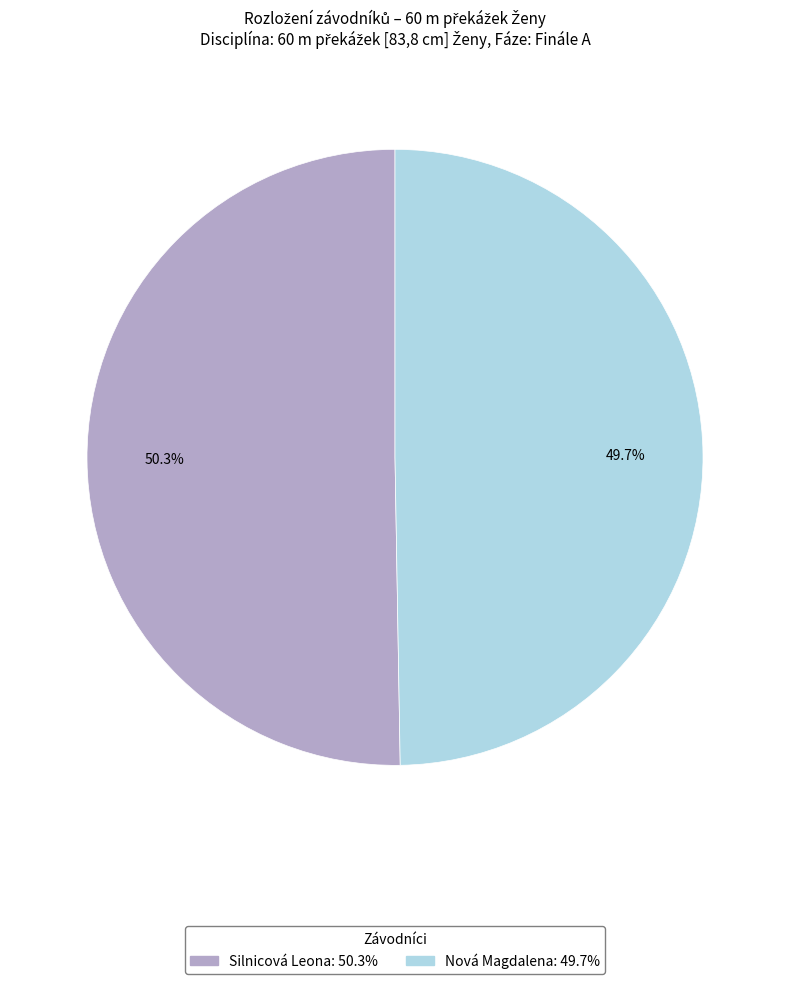

Is there a majority slice in this chart?

Yes